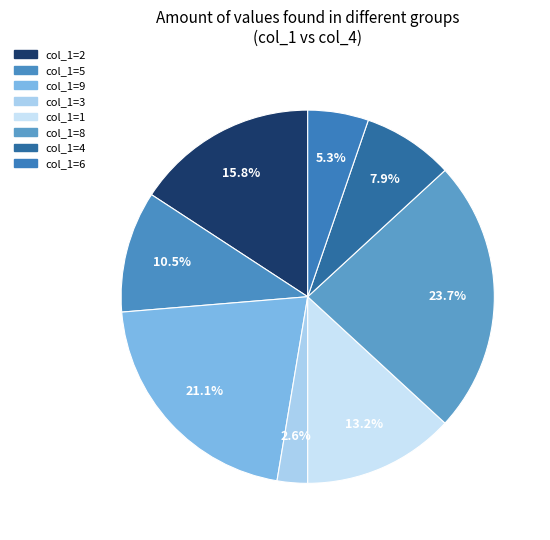

Is there any slice that represents more than half of the pie?

No